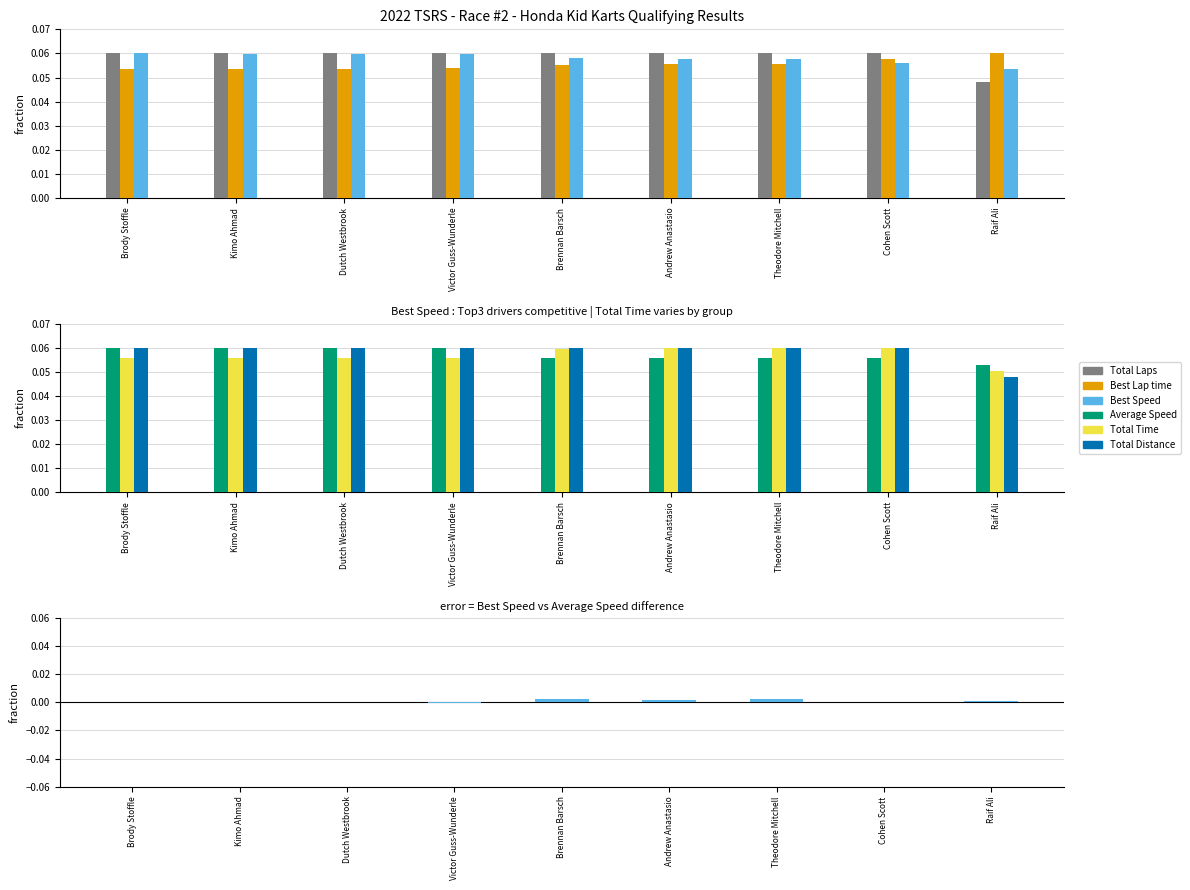

Reading left to right, list all the values displayed in this chart.

Total Laps: 0.1	0.1	0.1	0.1	0.1	0.1	0.1	0.1	0.0
Best Lap time: 0.1	0.1	0.1	0.1	0.1	0.1	0.1	0.1	0.1
Best Speed: 0.1	0.1	0.1	0.1	0.1	0.1	0.1	0.1	0.1
Average Speed: 0.1	0.1	0.1	0.1	0.1	0.1	0.1	0.1	0.1
Total Time: 0.1	0.1	0.1	0.1	0.1	0.1	0.1	0.1	0.1
Total Distance: 0.1	0.1	0.1	0.1	0.1	0.1	0.1	0.1	0.0